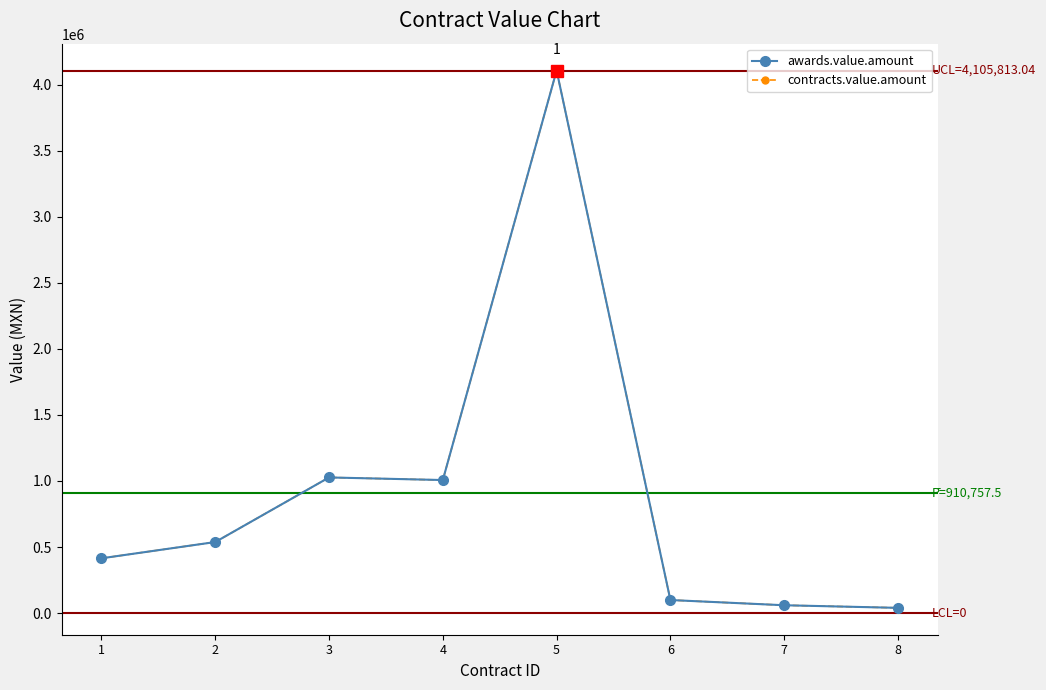

How many interior local peaks does the contracts.value.amount series have?

2